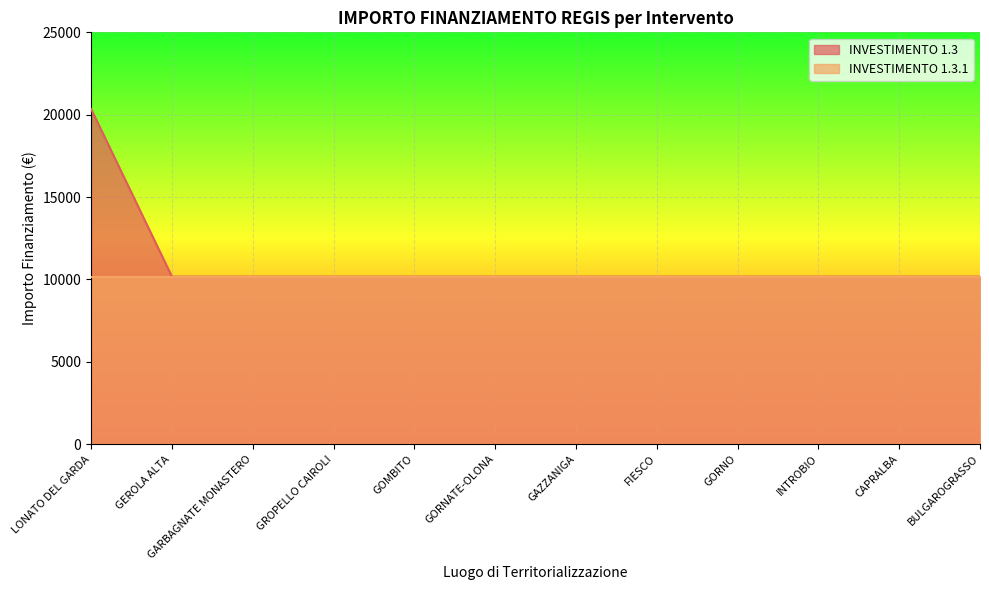

What is the average value?

11020